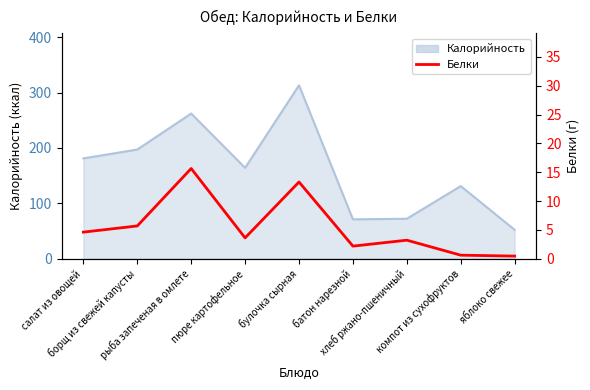

How many data points are less than 3?

3